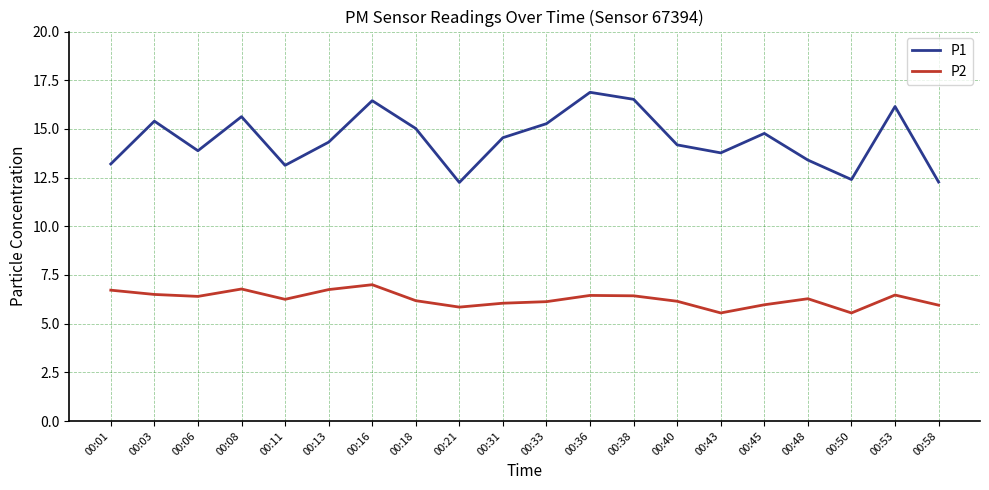

What is the average value of the P1 series?

14.5